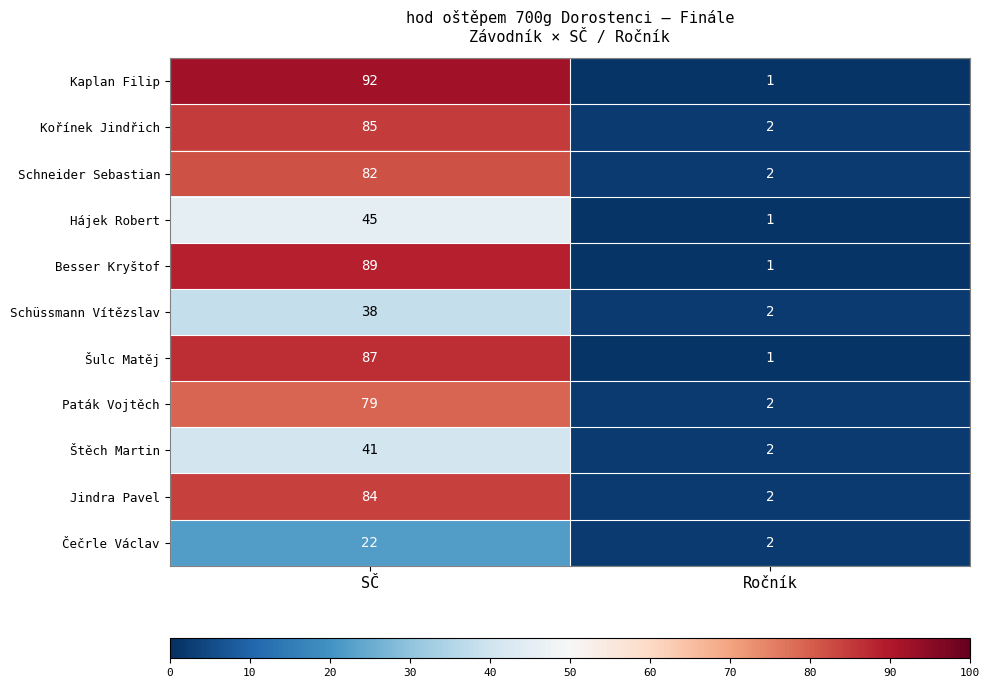

True or false: Paták Vojtěch has a value of 2 at Ročník.

True